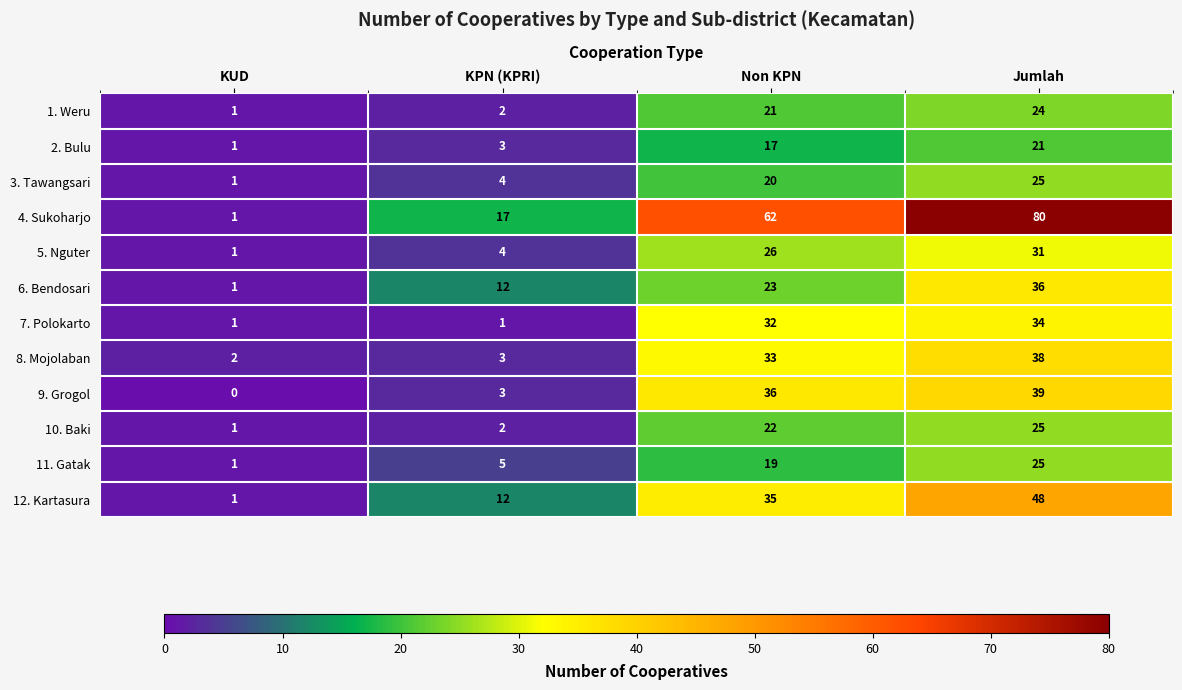

Which label corresponds to the smallest value in the chart?

KUD